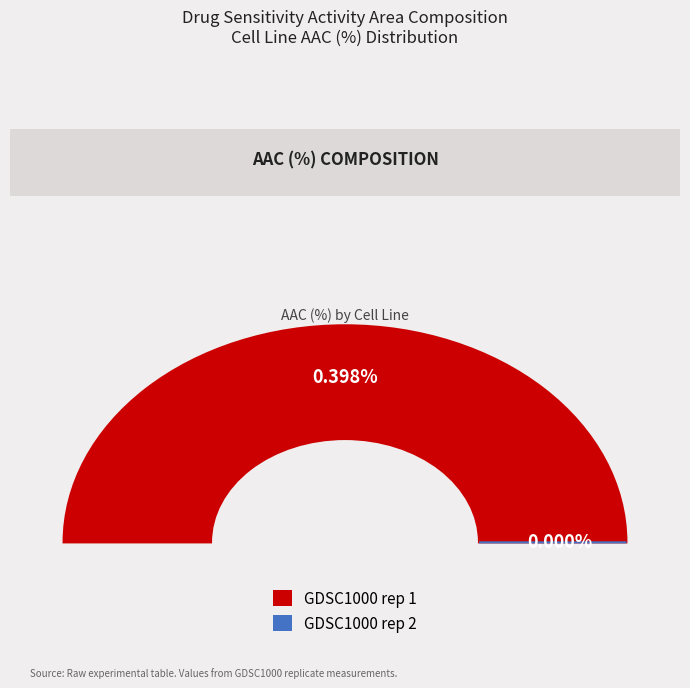

Count the number of slices in the pie.

2